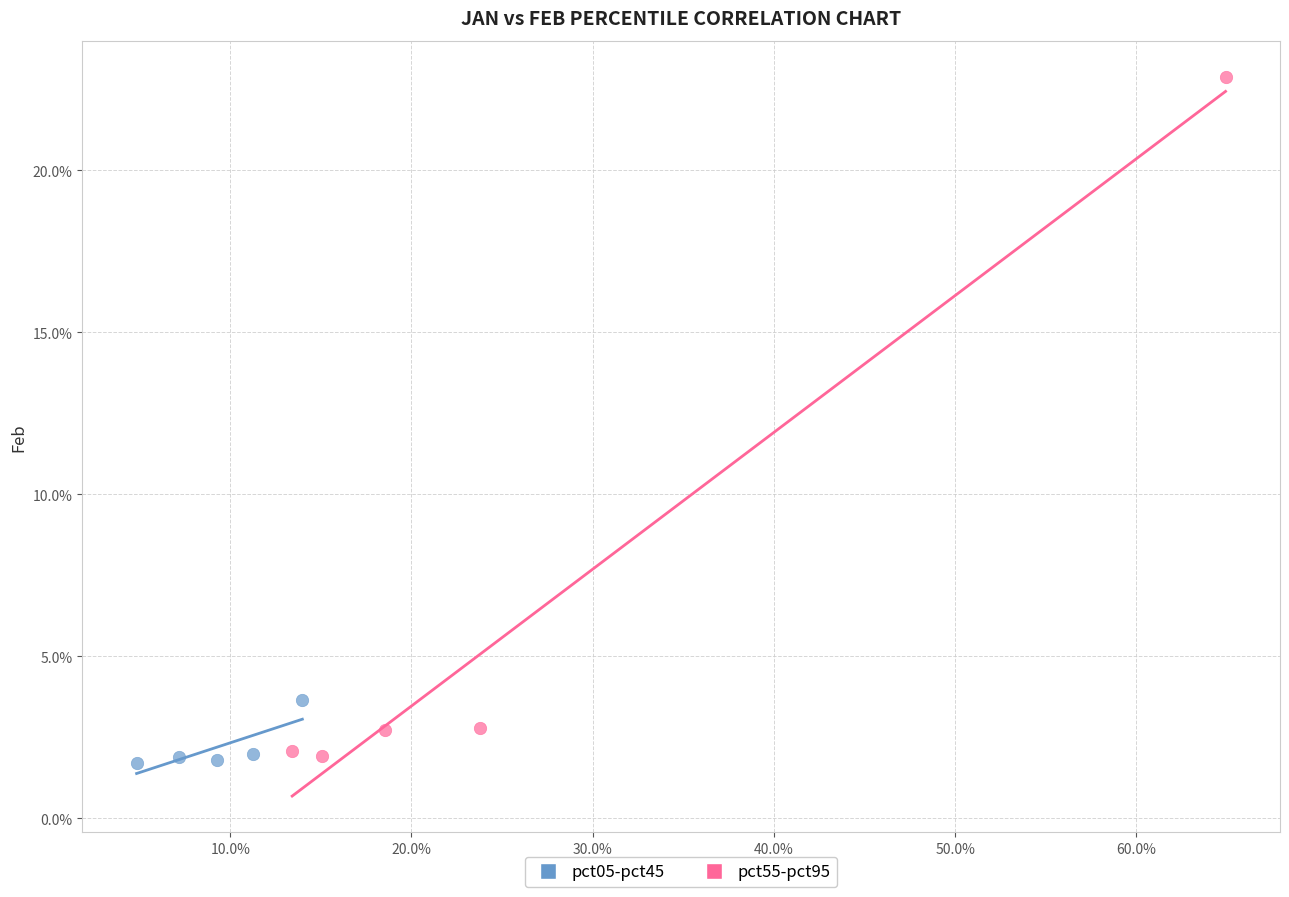

What are all the series names shown in the legend?

pct05-pct45, pct55-pct95